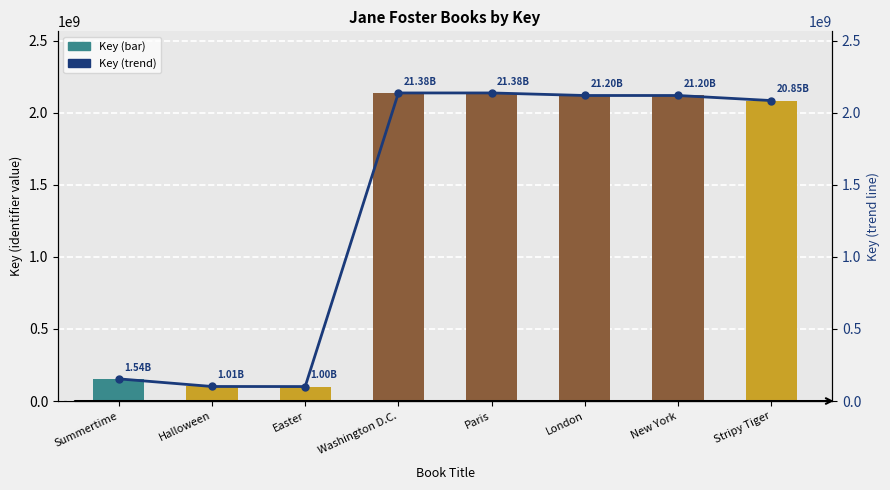

Count the number of data series in this chart.

2